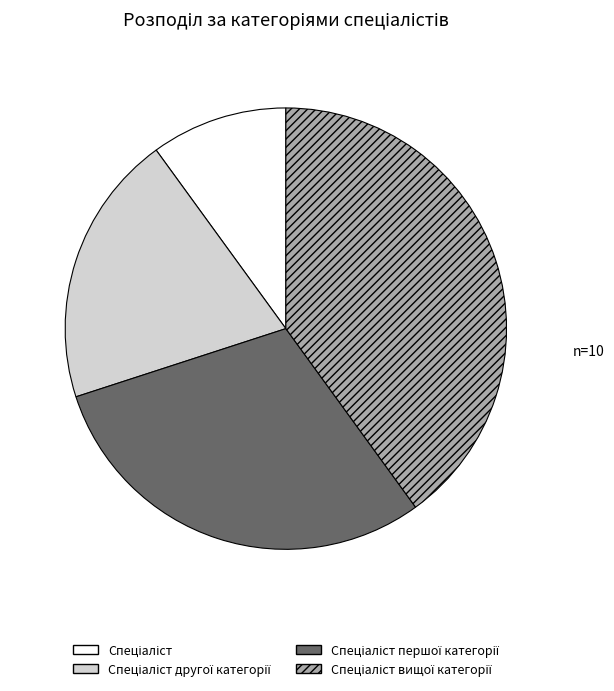

Is there any slice that represents more than half of the pie?

No